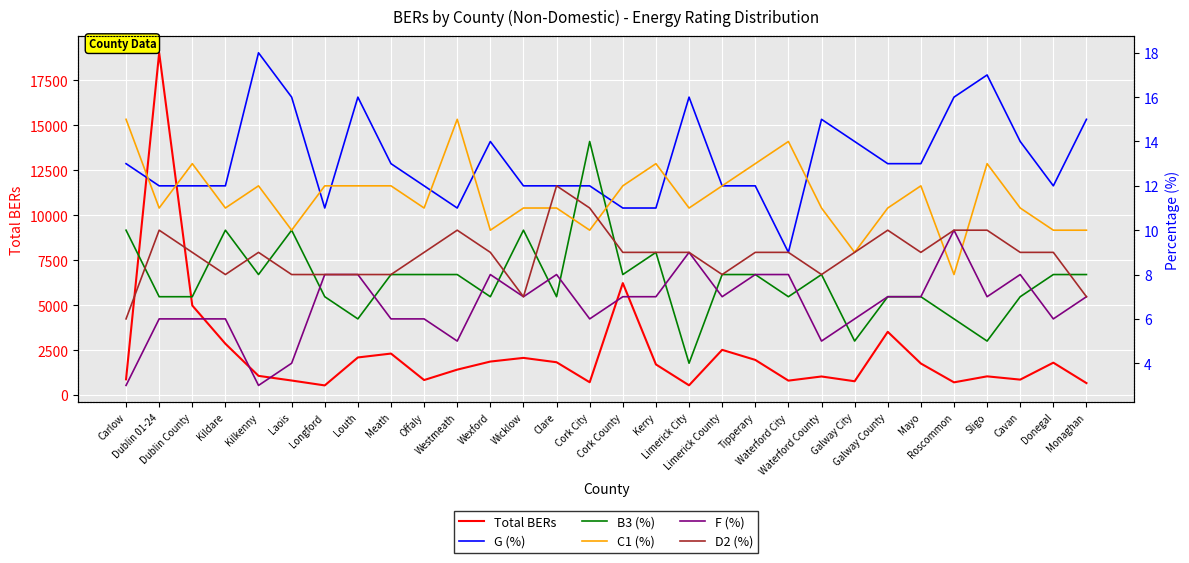

What is the label of the 12th point from the left?

Wexford